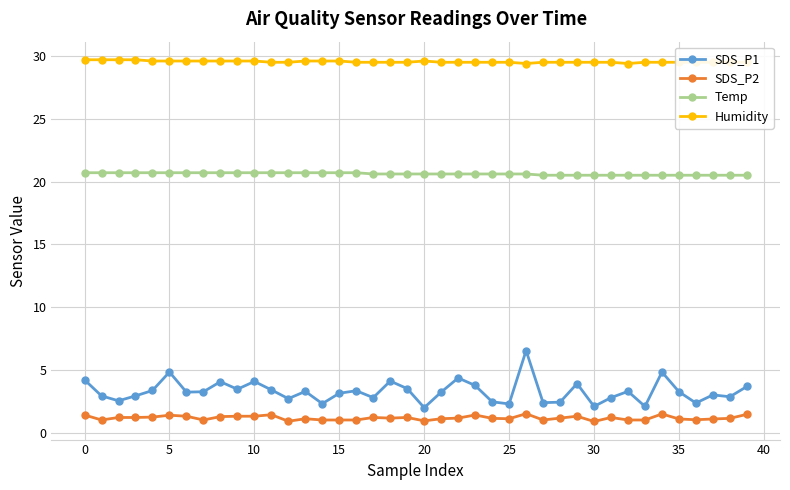

What is the sum of all Temp values?

824.4